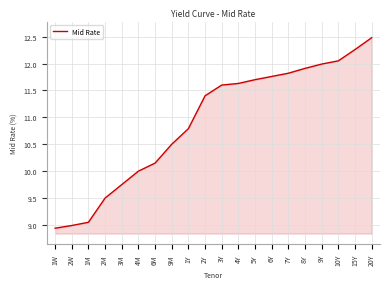

What position from the right is 9M?

13